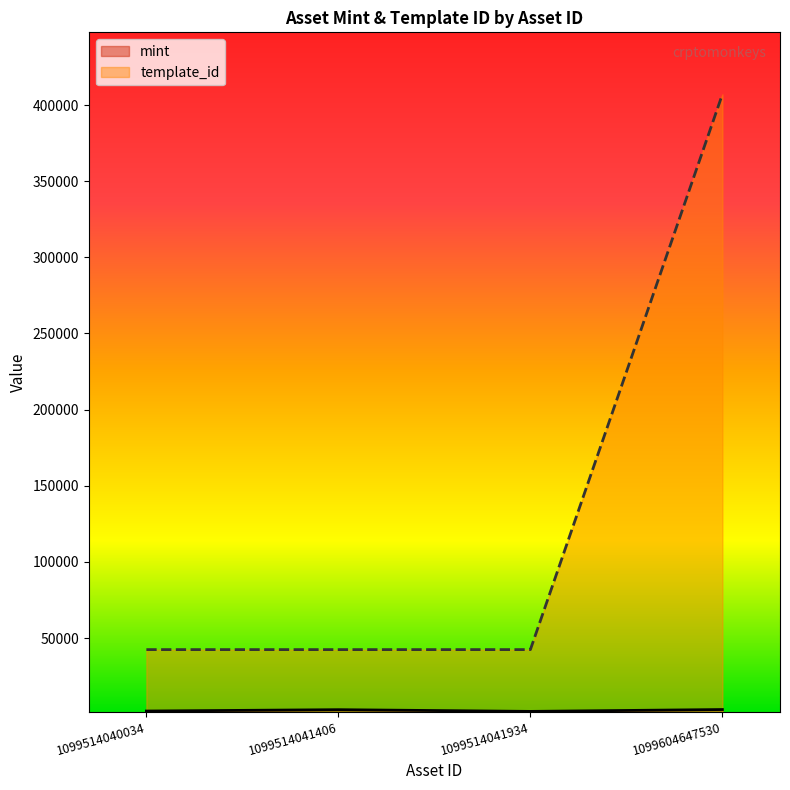

True or false: mint and template_id intersect in this chart.

False